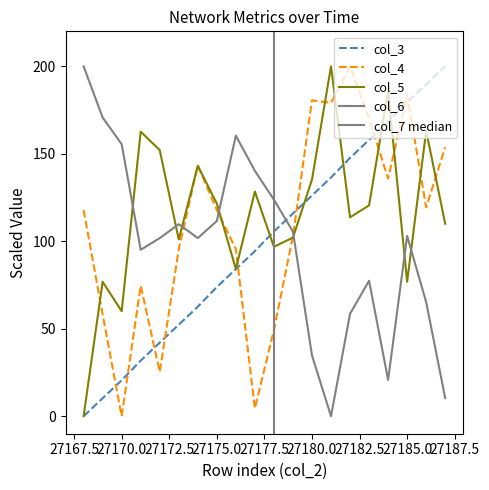

What is the difference between the col_5 values at 27181 and 27173?

98.9